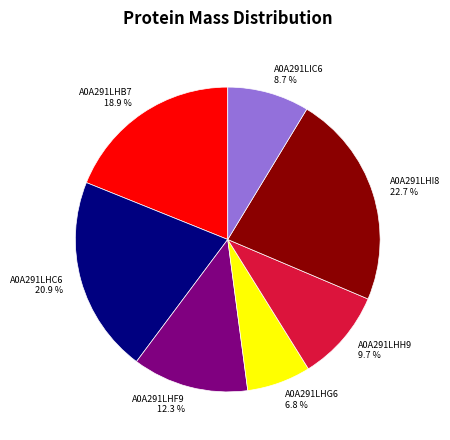

Is there any slice that represents more than half of the pie?

No